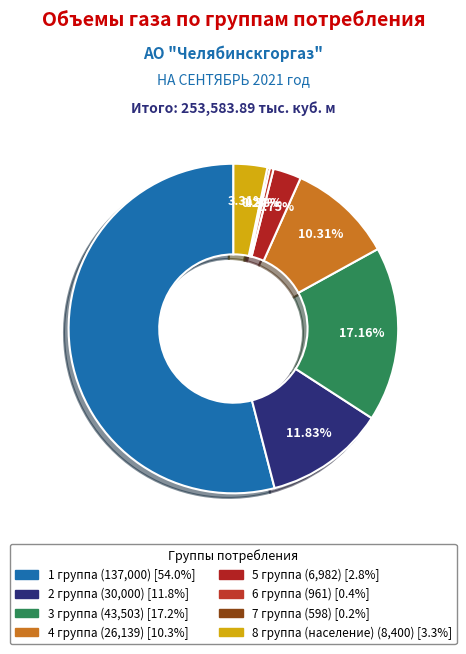

Which category has the smallest portion of the pie?

7 группа